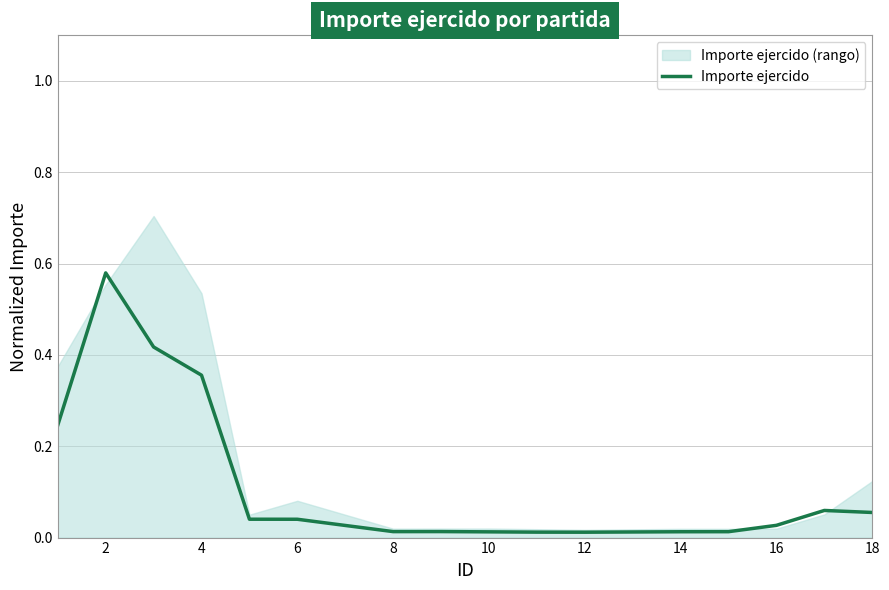

Reading left to right, transcribe all the data shown in this chart.

0.2	0.6	0.4	0.4	0.0	0.0	0.0	0.0	0.0	0.0	0.0	0.0	0.0	0.0	0.0	0.0	0.1	0.1